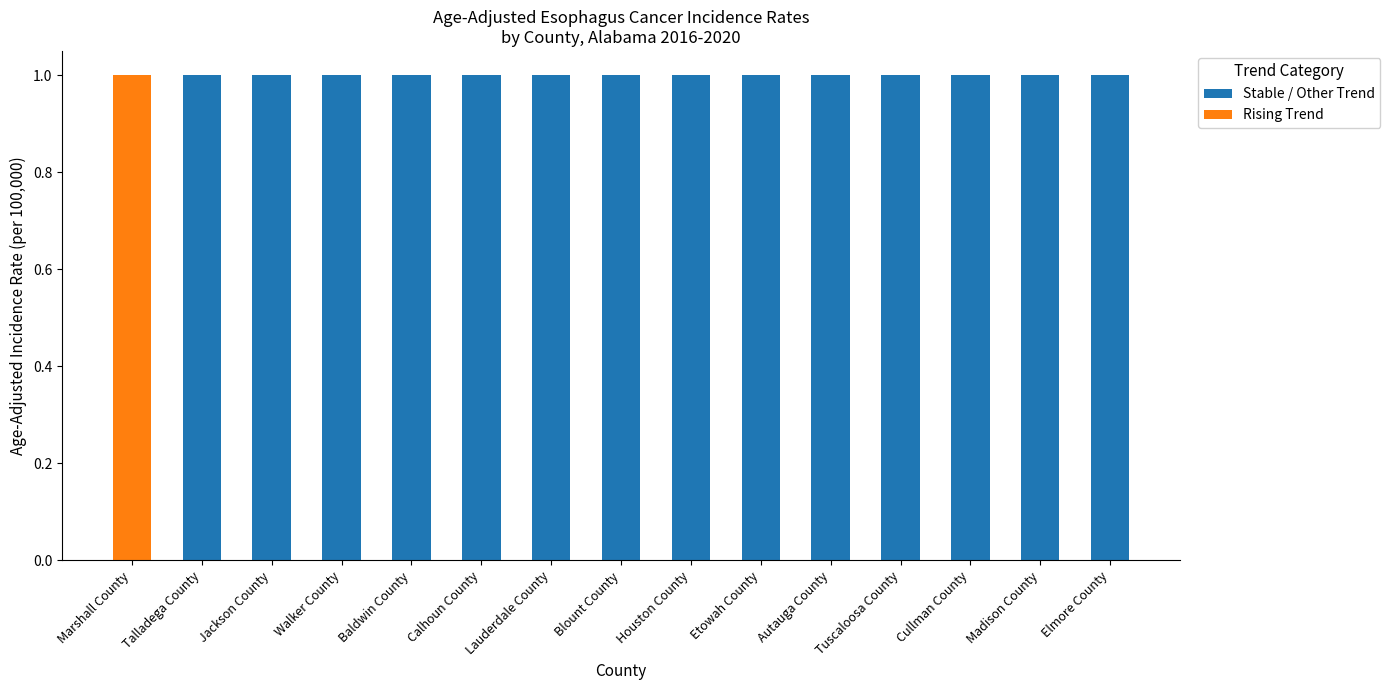

What is the sum of all Stable / Other Trend values?

14